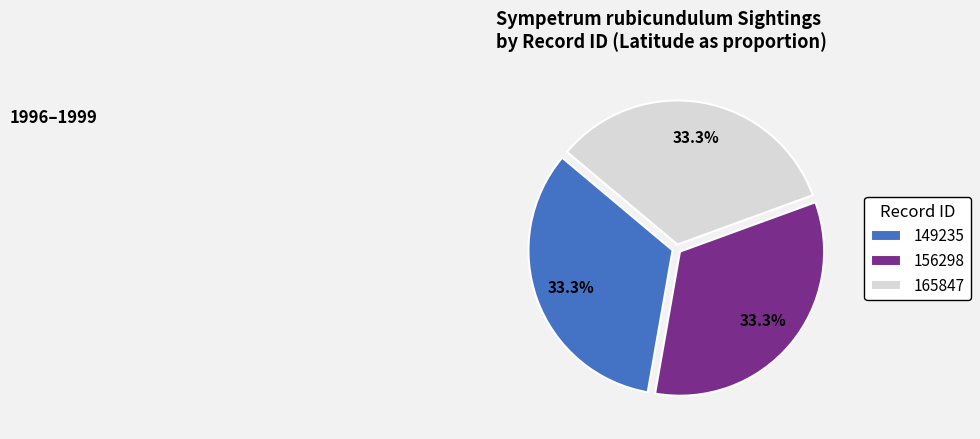

Does 156298 represent more than half of the total?

No